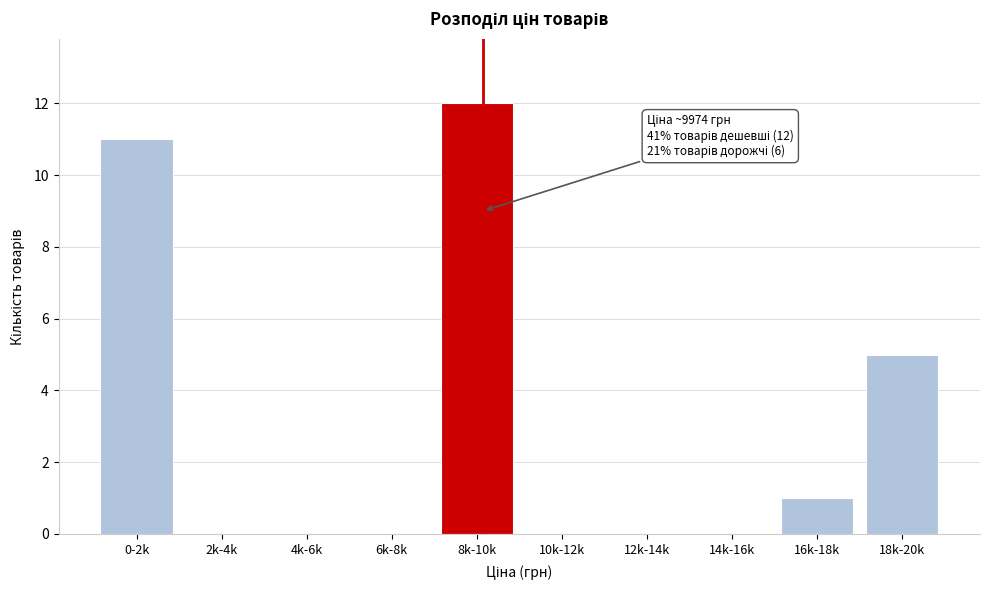

Reading left to right, list all the values displayed in this chart.

0-2k=11	2k-4k=0	4k-6k=0	6k-8k=0	8k-10k=12	10k-12k=0	12k-14k=0	14k-16k=0	16k-18k=1	18k-20k=5